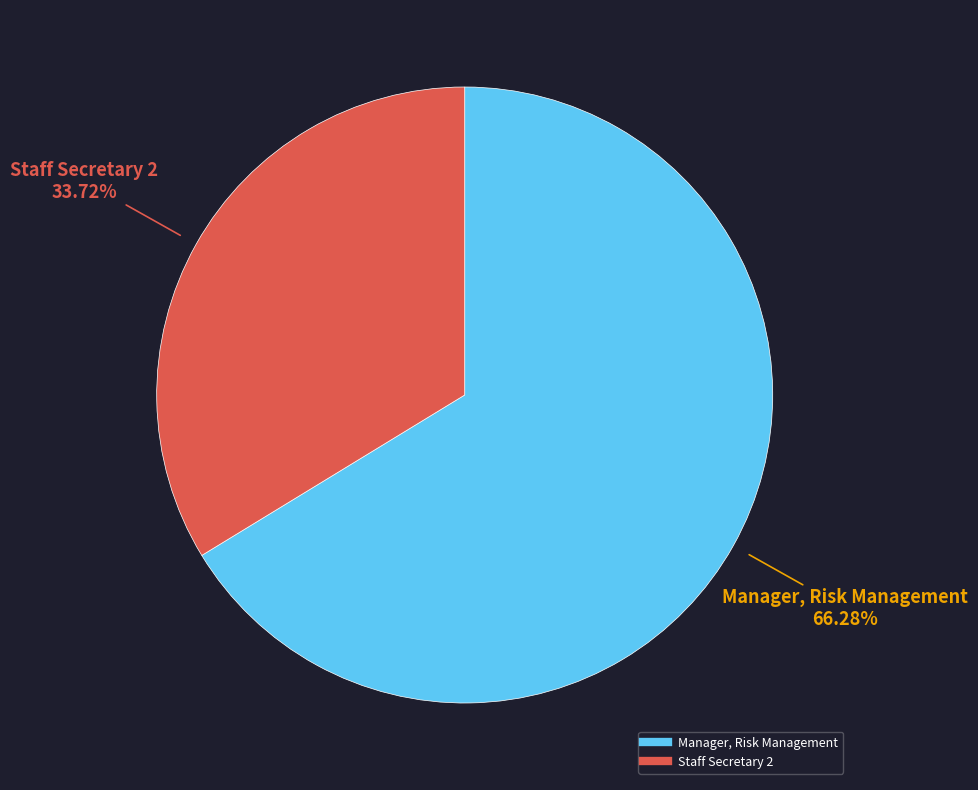

Does Staff Secretary 2 represent more than half of the total?

No